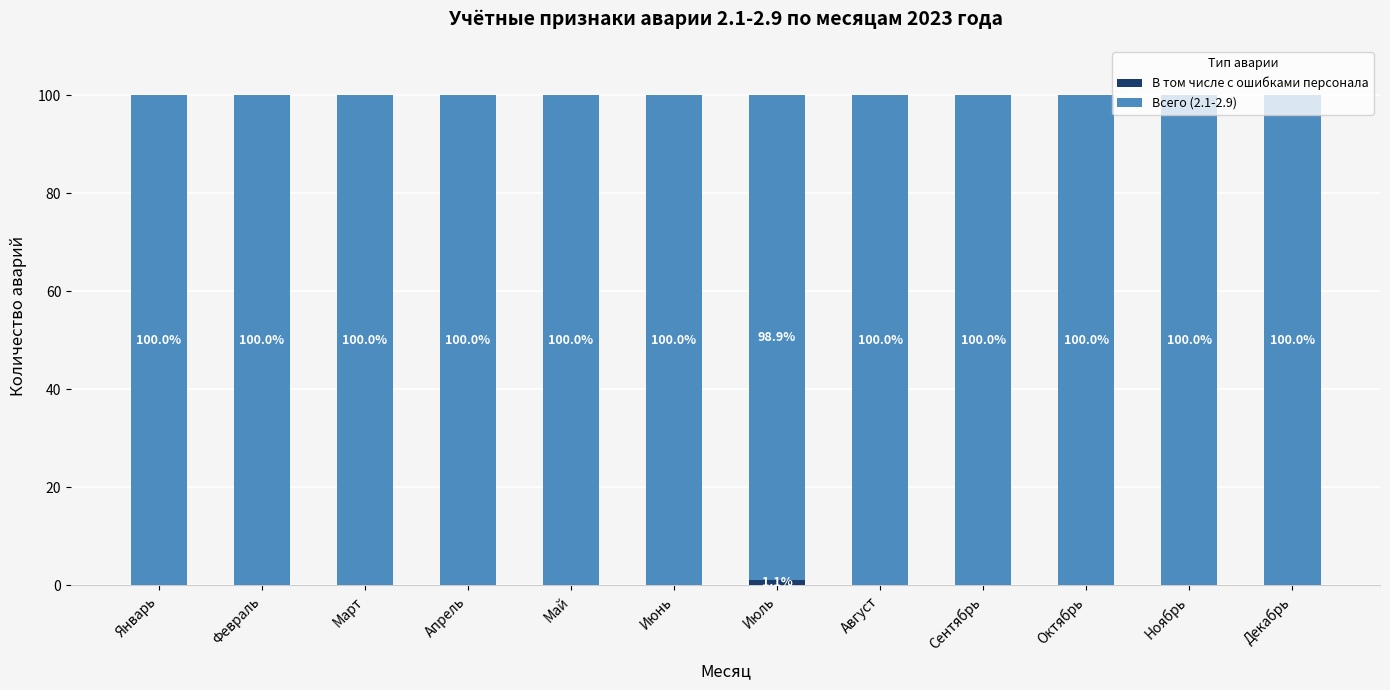

Does the chart contain stacked bars?

Yes